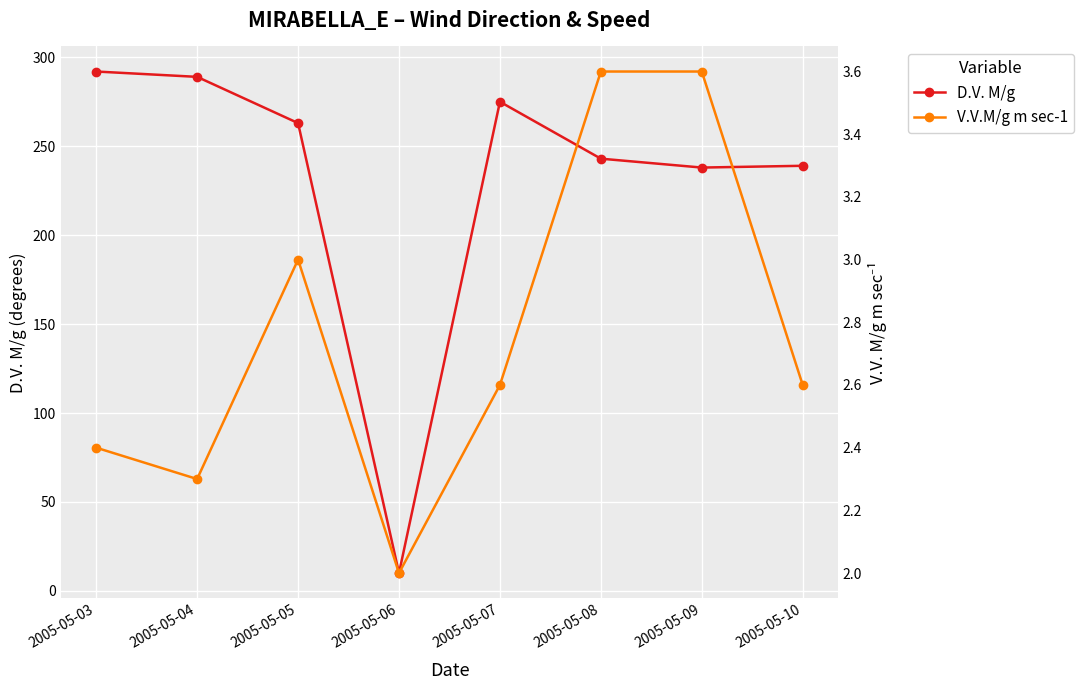

What is the difference between the maximum and minimum values in the V.V.M/g m sec-1 series?

1.6